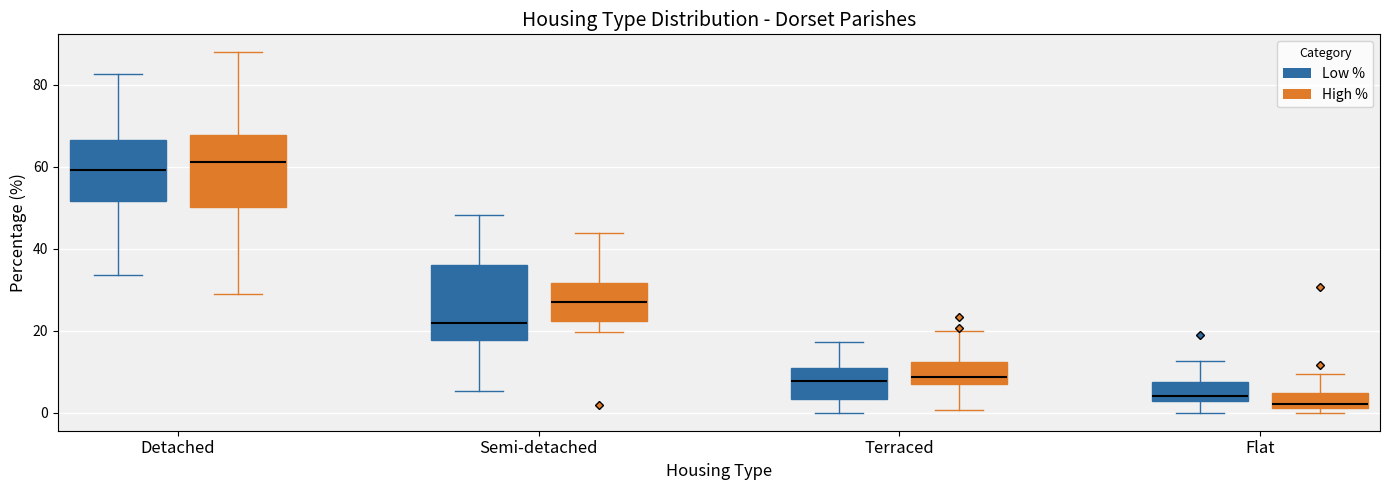

Reading left to right, transcribe this box plot: for each box, give where its median line is, the range the box spans, and where its two whiskers end, as read against the y-axis. The values are not printed on the chart, so give them approximately, as read against the axis.

Detached (Low %): median 60, box 52 to 66, whiskers 34 to 82
Detached (High %): median 62, box 50 to 68, whiskers 28 to 88
Semi-detached (Low %): median 22, box 18 to 36, whiskers 6 to 48
Semi-detached (High %): median 26, box 22 to 32, whiskers 20 to 44
Terraced (Low %): median 8, box 4 to 10, whiskers 0 to 18
Terraced (High %): median 8 (just above the box's lower edge), box 8 to 12, whiskers 0 to 20
Flat (Low %): median 4, box 2 to 8, whiskers 0 to 12
Flat (High %): median 2 (just above the box's lower edge), box 2 to 4, whiskers 0 to 10